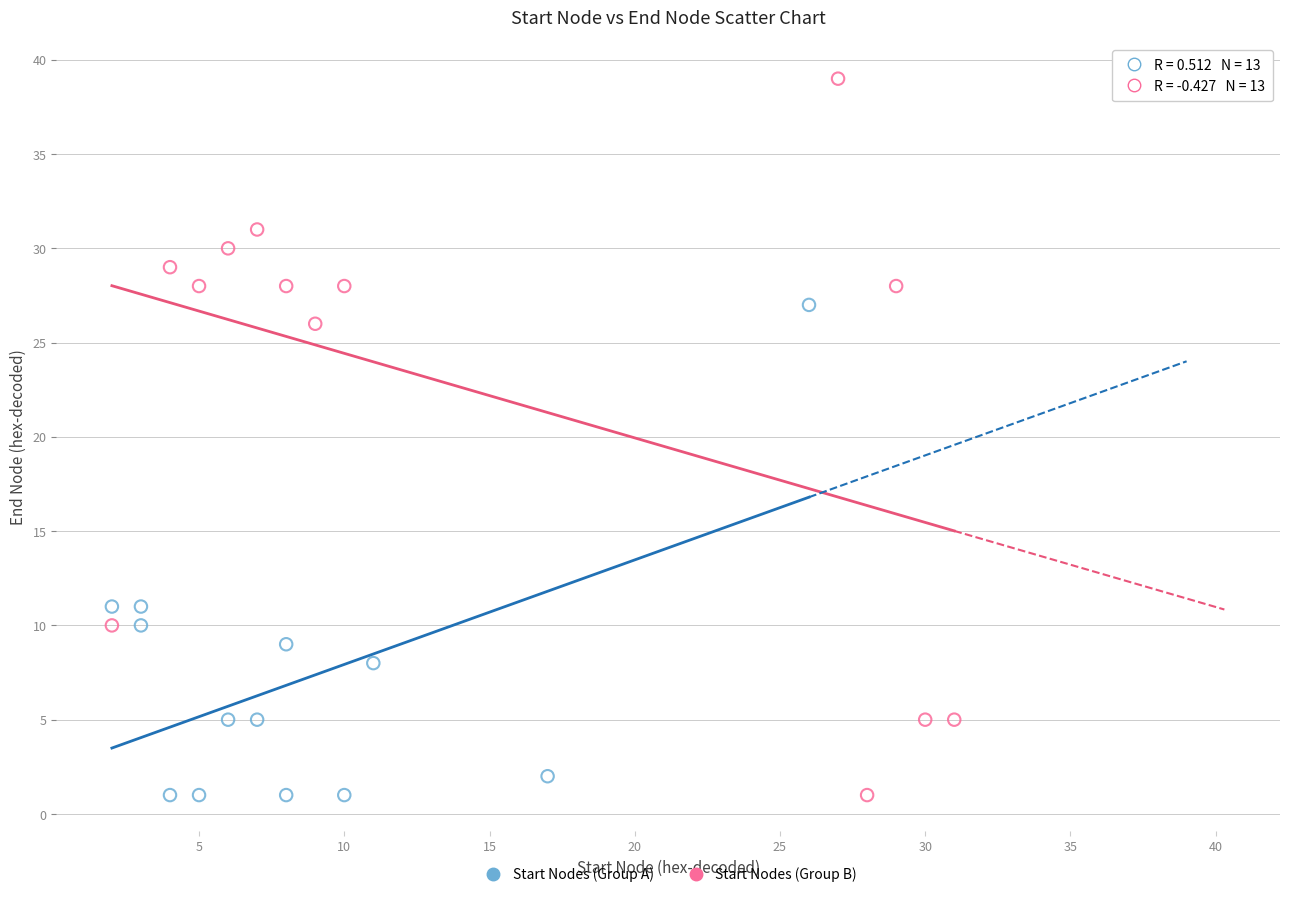

What are all the series names shown in the legend?

Start Nodes (Group A), Start Nodes (Group B)